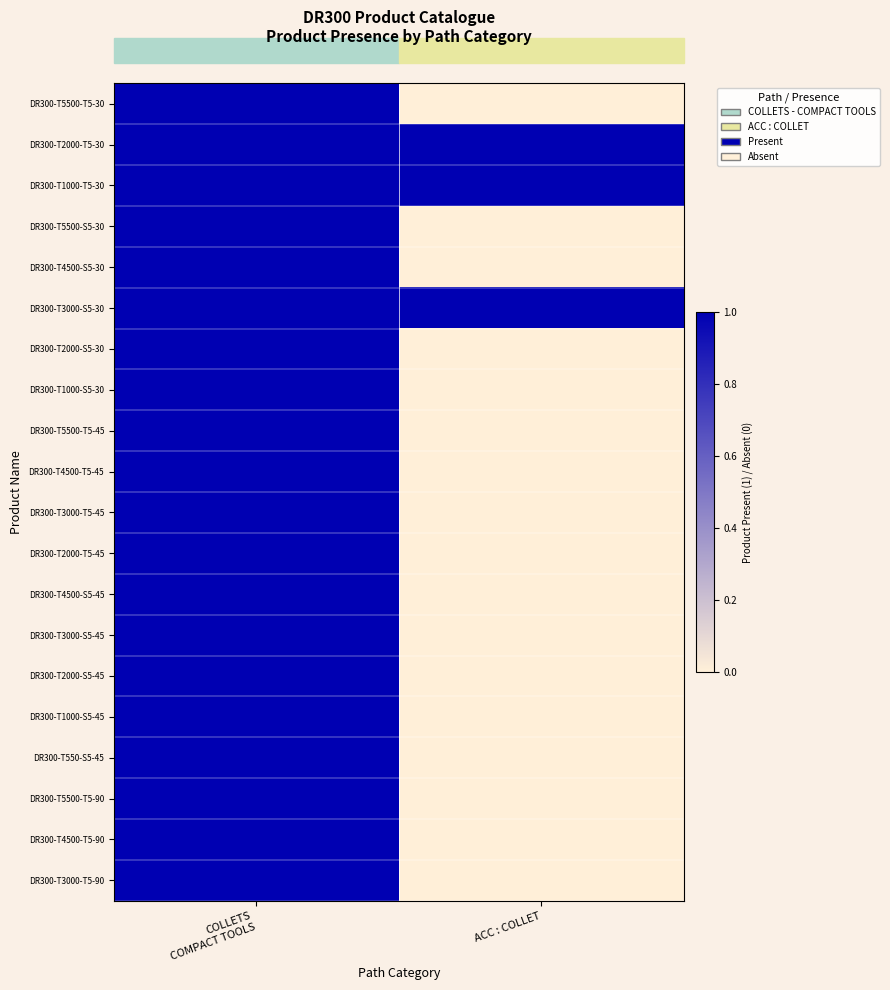

Reading left to right, transcribe all the data shown in this chart.

DR300-T5500-T5-30: COLLETS
COMPACT TOOLS=1	ACC : COLLET=0
DR300-T2000-T5-30: COLLETS
COMPACT TOOLS=1	ACC : COLLET=1
DR300-T1000-T5-30: COLLETS
COMPACT TOOLS=1	ACC : COLLET=1
DR300-T5500-S5-30: COLLETS
COMPACT TOOLS=1	ACC : COLLET=0
DR300-T4500-S5-30: COLLETS
COMPACT TOOLS=1	ACC : COLLET=0
DR300-T3000-S5-30: COLLETS
COMPACT TOOLS=1	ACC : COLLET=1
DR300-T2000-S5-30: COLLETS
COMPACT TOOLS=1	ACC : COLLET=0
DR300-T1000-S5-30: COLLETS
COMPACT TOOLS=1	ACC : COLLET=0
DR300-T5500-T5-45: COLLETS
COMPACT TOOLS=1	ACC : COLLET=0
DR300-T4500-T5-45: COLLETS
COMPACT TOOLS=1	ACC : COLLET=0
DR300-T3000-T5-45: COLLETS
COMPACT TOOLS=1	ACC : COLLET=0
DR300-T2000-T5-45: COLLETS
COMPACT TOOLS=1	ACC : COLLET=0
DR300-T4500-S5-45: COLLETS
COMPACT TOOLS=1	ACC : COLLET=0
DR300-T3000-S5-45: COLLETS
COMPACT TOOLS=1	ACC : COLLET=0
DR300-T2000-S5-45: COLLETS
COMPACT TOOLS=1	ACC : COLLET=0
DR300-T1000-S5-45: COLLETS
COMPACT TOOLS=1	ACC : COLLET=0
DR300-T550-S5-45: COLLETS
COMPACT TOOLS=1	ACC : COLLET=0
DR300-T5500-T5-90: COLLETS
COMPACT TOOLS=1	ACC : COLLET=0
DR300-T4500-T5-90: COLLETS
COMPACT TOOLS=1	ACC : COLLET=0
DR300-T3000-T5-90: COLLETS
COMPACT TOOLS=1	ACC : COLLET=0